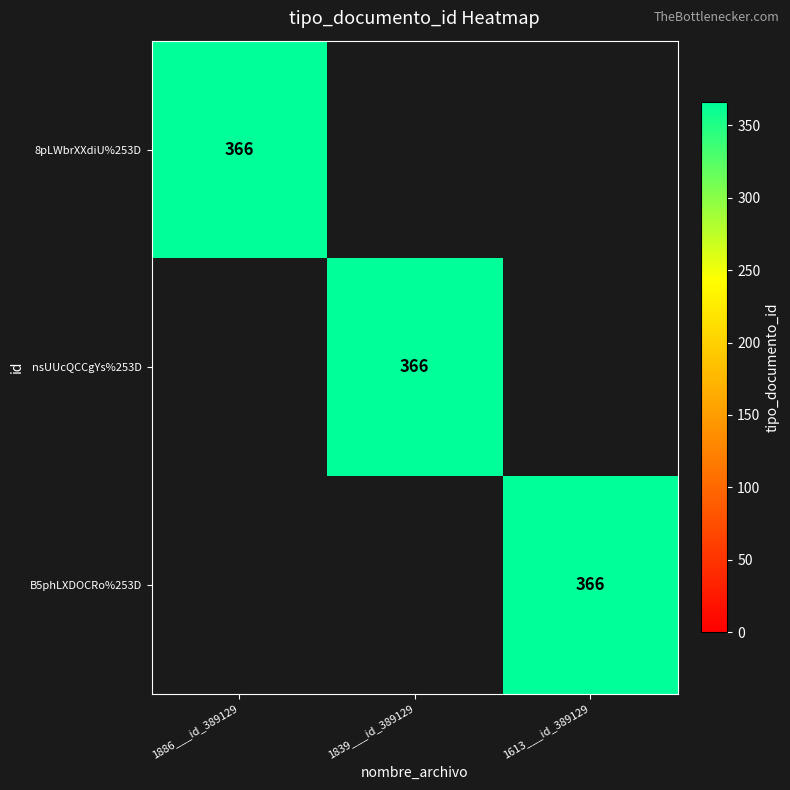

Rank the series by their maximum value, from highest to lowest.

8pLWbrXXdiU%253D, nsUUcQCCgYs%253D, B5phLXDOCRo%253D